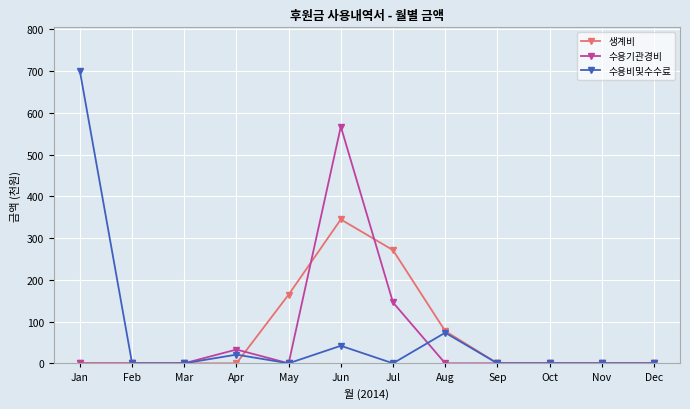

Which category has the highest value in the 수용기관경비 series?

Jun